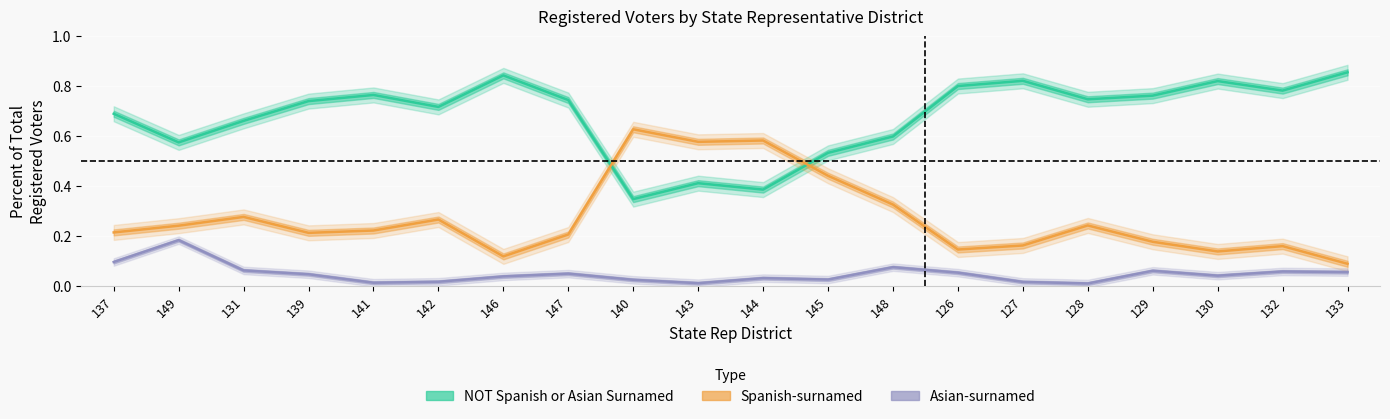

Where is Spanish-surnamed nearest to the value 0?

133